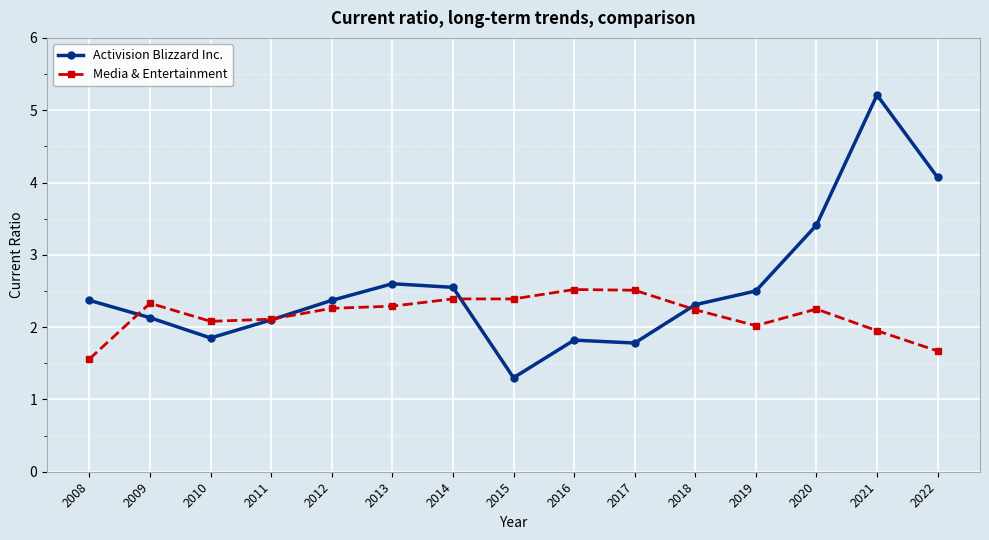

List the series in order of their overall mean, lowest first.

Media & Entertainment, Activision Blizzard Inc.